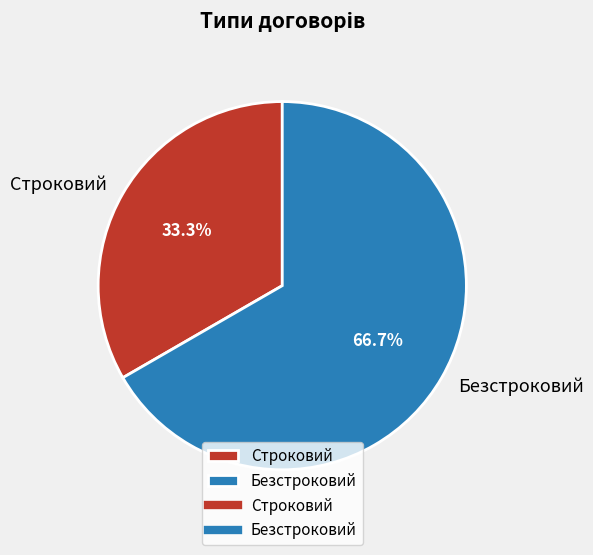

Which has a higher value, Безстроковий or Строковий?

Безстроковий